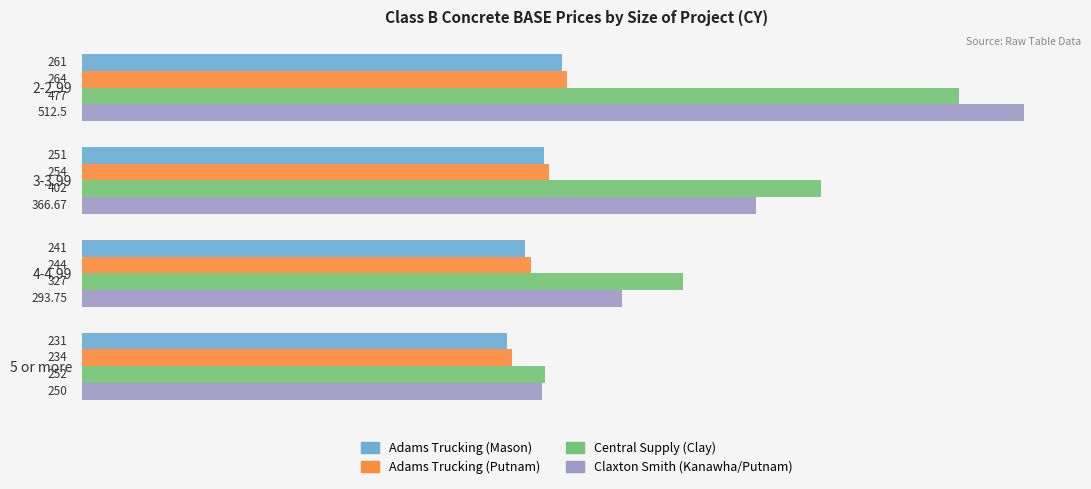

What is the difference between the second highest and second lowest values in the Adams Trucking (Putnam) series?

10.0